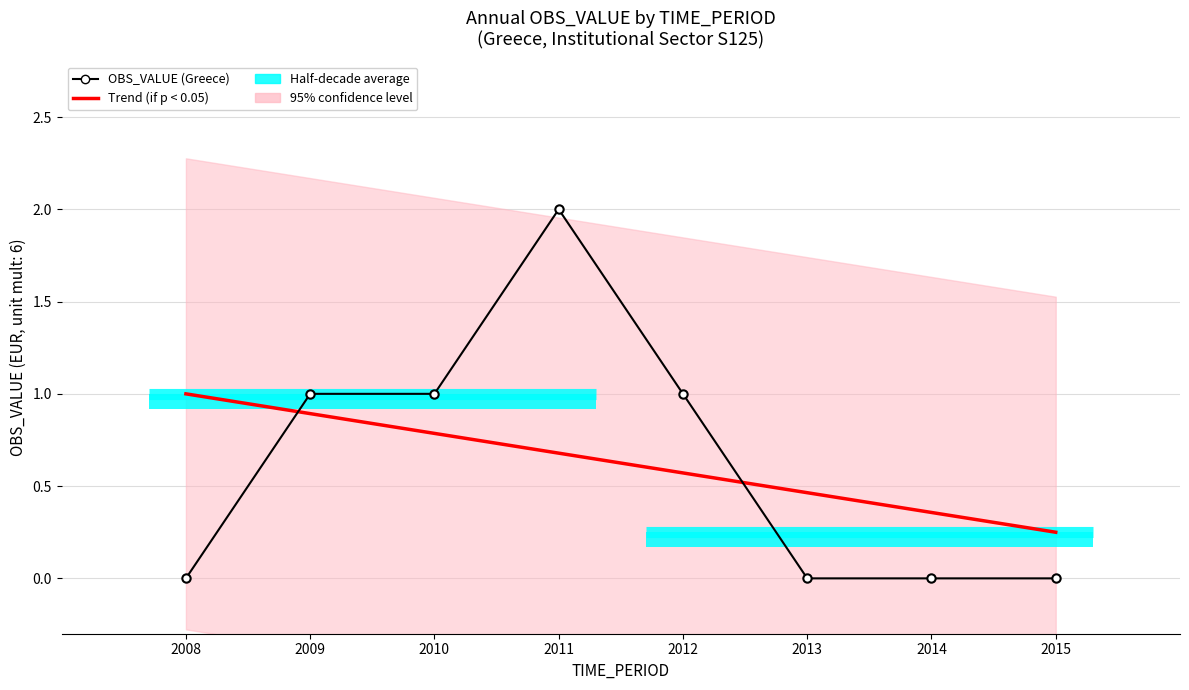

What is the highest value of the Trend (if p < 0.05) series?

1.0